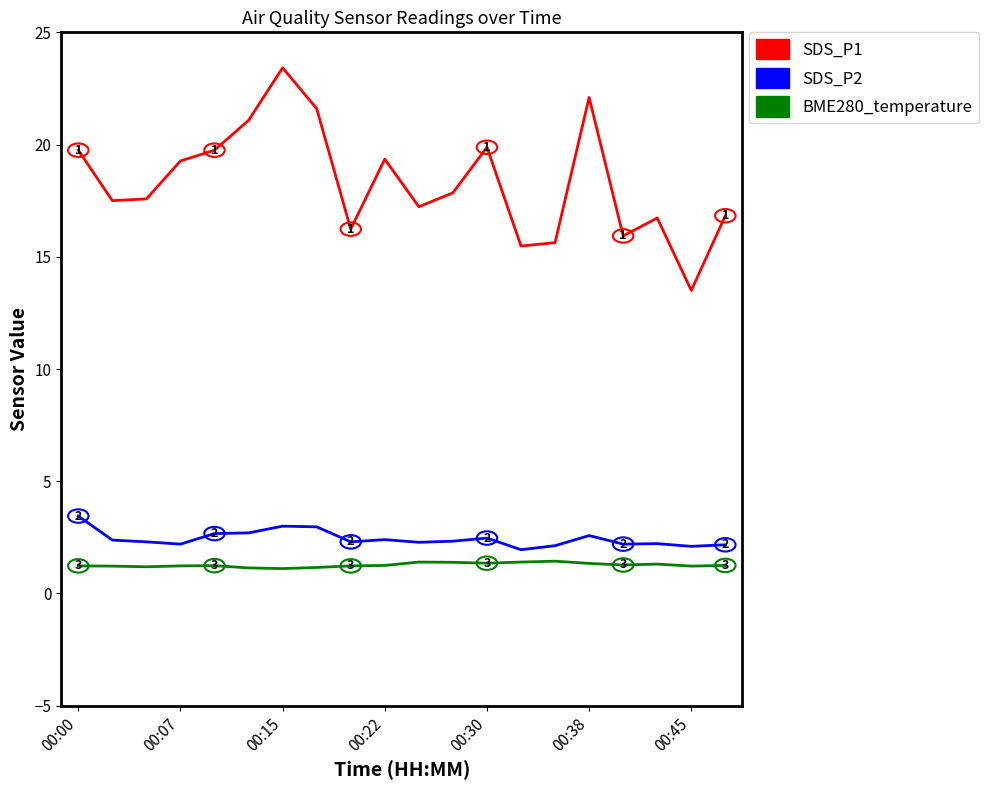

Count the number of categories in the chart.

20